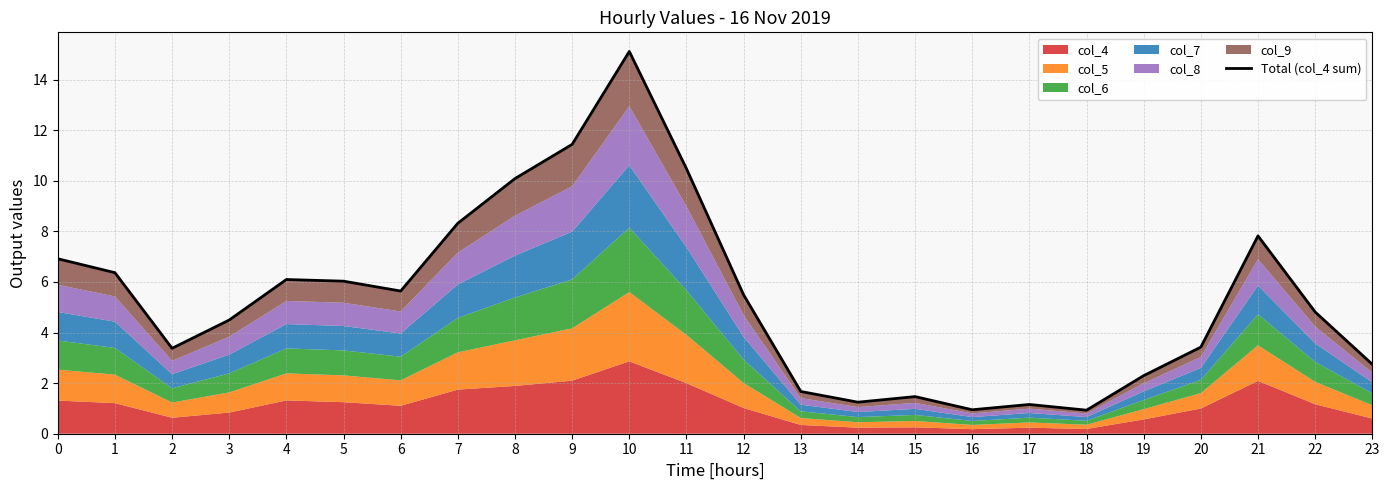

The value at 4 is 9.8. True or false?

False